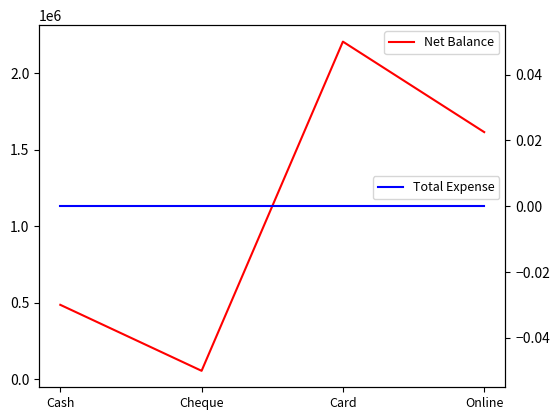

What is the label of the 3rd point from the left?

Card